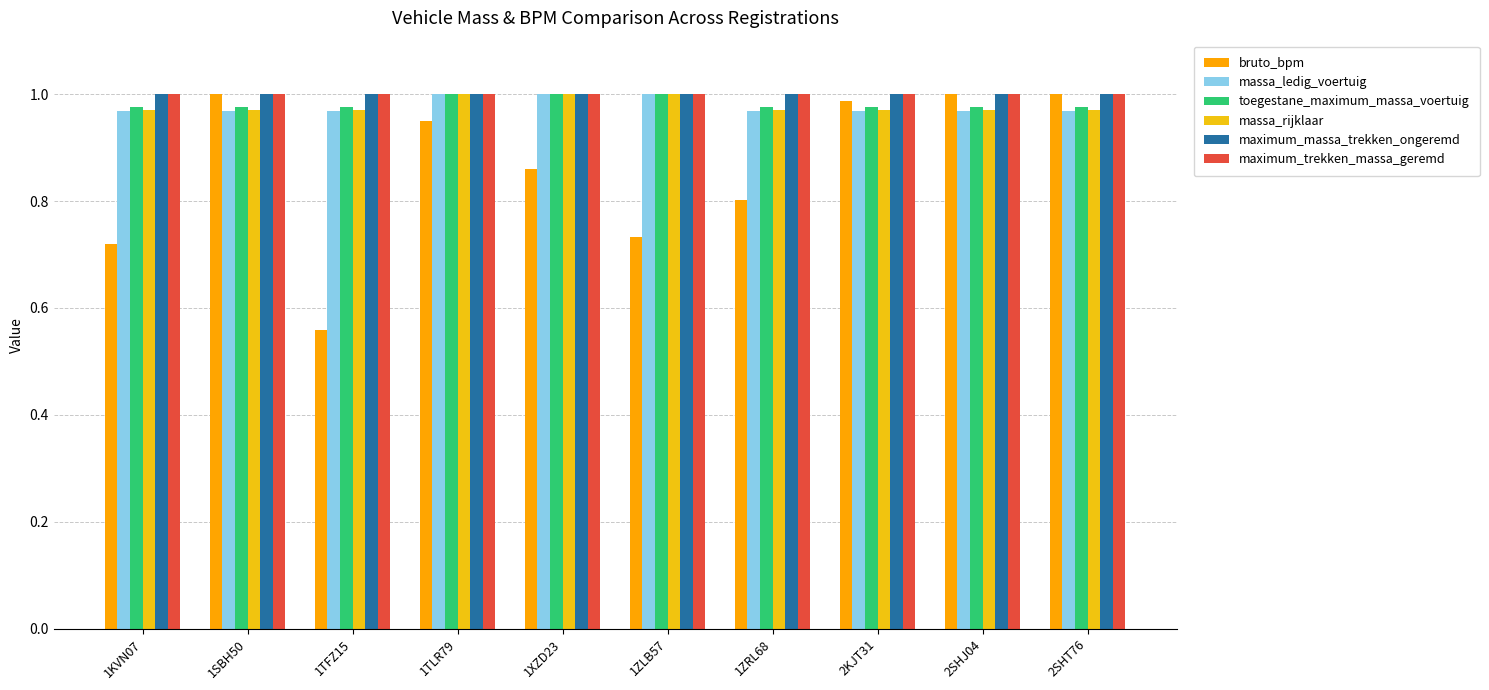

Is the value of toegestane_maximum_massa_voertuig at 1KVN07 greater than the value of maximum_massa_trekken_ongeremd at 1SBH50?

No